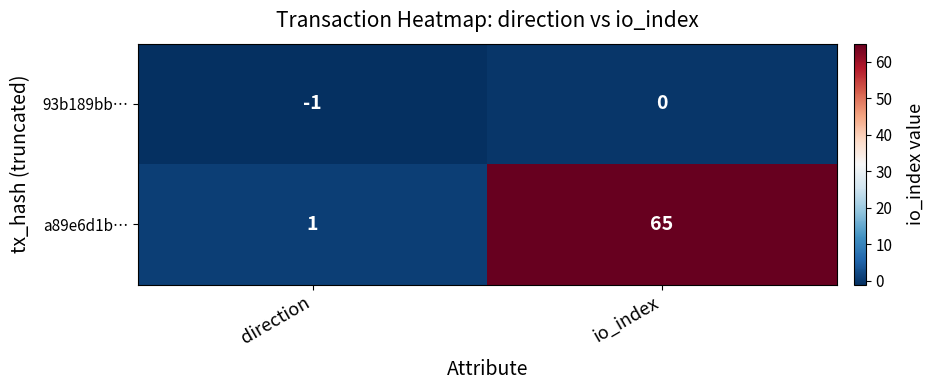

What is the maximum value for a89e6d1b…?

65